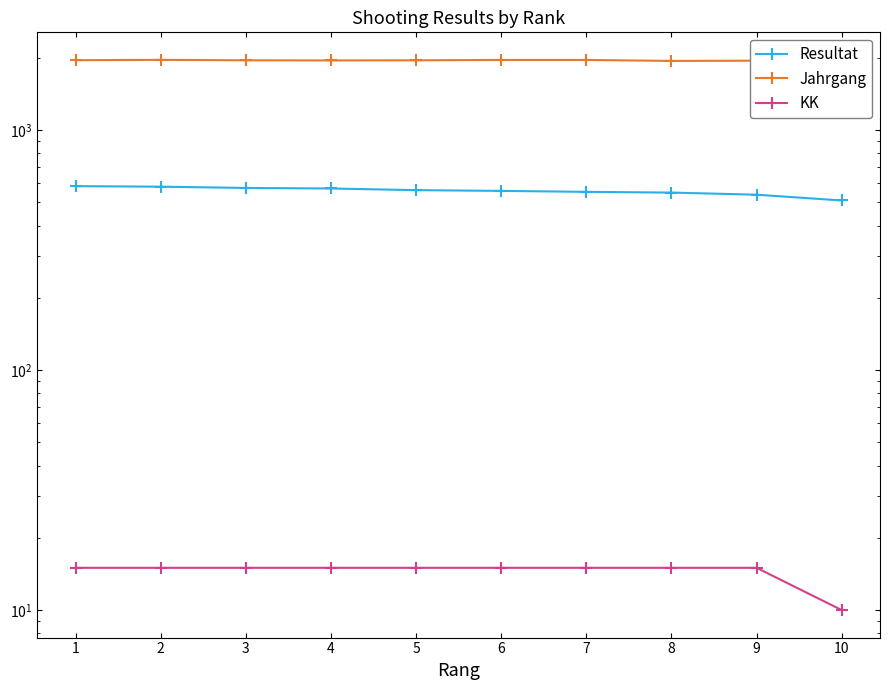

What is the value of the Resultat point at the 1st from the left?

584